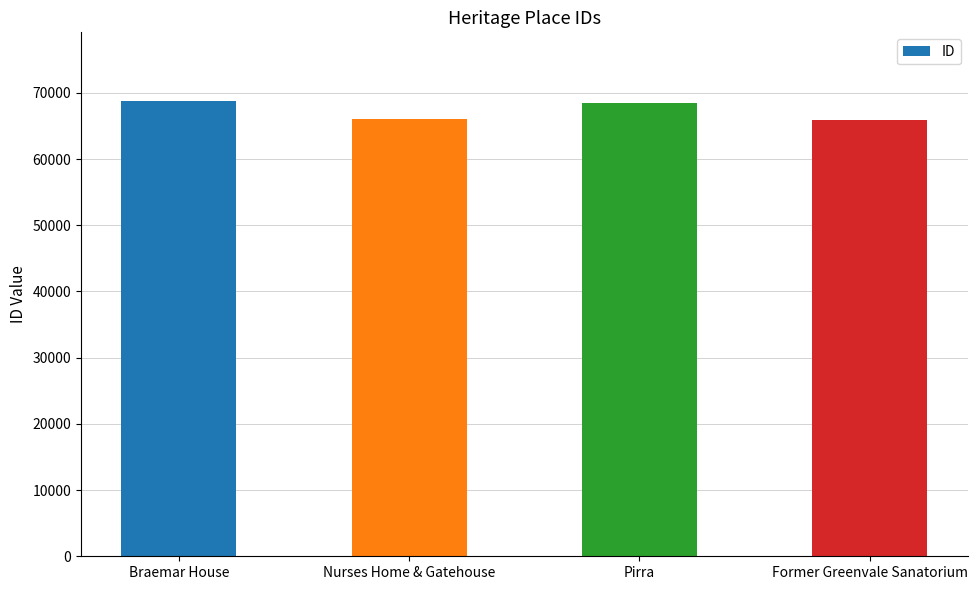

Are the bars horizontal?

No